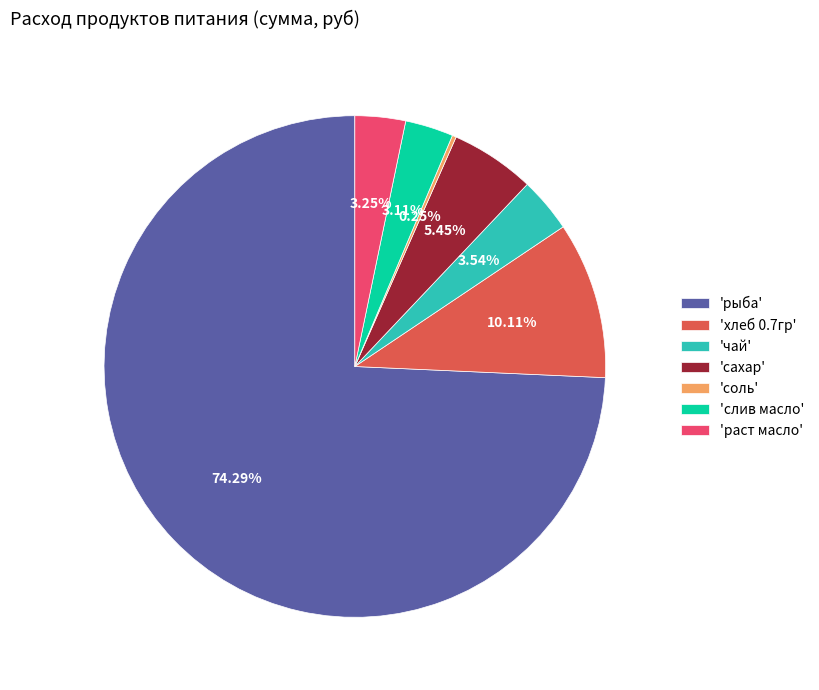

Which slice represents more than half of the pie?

'рыба'